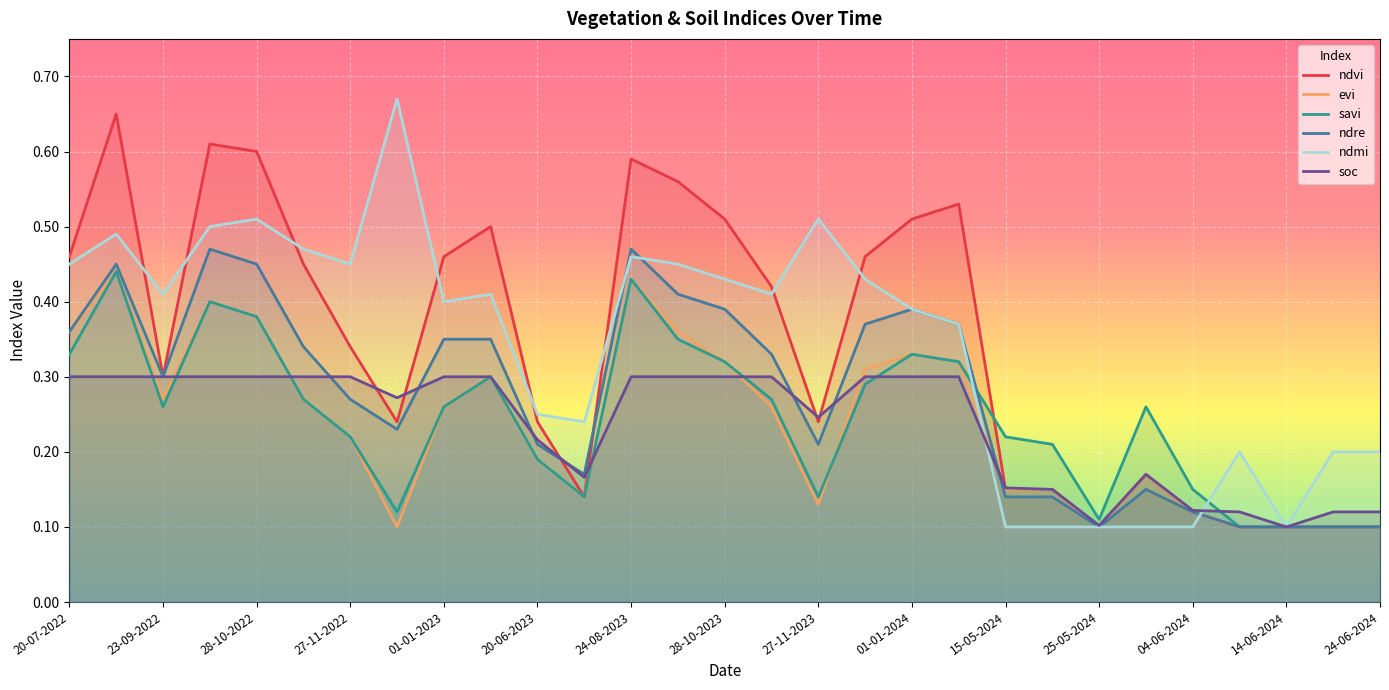

Between 27-11-2022 and 24-06-2024, which series saw the biggest shift?

ndmi